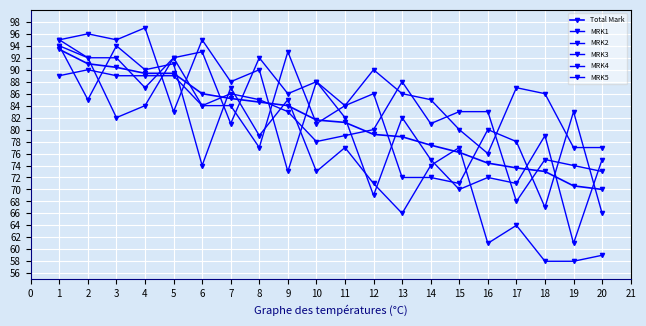

Reading right to left, transcribe all the data shown in this chart.

Total Mark: 70.0	70.6	73.0	73.6	74.4	76.2	77.4	78.8	79.2	81.2	81.6	84.0	84.6	85.2	86.0	89.4	89.4	90.4	91.0	93.4
MRK1: 73.0	74.0	75.0	68.0	83.0	83.0	81.0	88.0	80.0	79.0	78.0	83.0	85.0	86.0	84.0	89.0	89.0	89.0	90.0	89.0
MRK2: 77.0	77.0	86.0	87.0	76.0	80.0	85.0	86.0	90.0	84.0	81.0	93.0	77.0	84.0	84.0	92.0	87.0	92.0	92.0	94.0
MRK3: 75.0	61.0	79.0	71.0	72.0	70.0	75.0	82.0	69.0	82.0	88.0	73.0	90.0	88.0	95.0	83.0	97.0	95.0	96.0	95.0
MRK4: 59.0	58.0	58.0	64.0	61.0	77.0	74.0	66.0	71.0	77.0	73.0	85.0	79.0	87.0	74.0	91.0	90.0	94.0	85.0	94.0
MRK5: 66.0	83.0	67.0	78.0	80.0	71.0	72.0	72.0	86.0	84.0	88.0	86.0	92.0	81.0	93.0	92.0	84.0	82.0	92.0	95.0